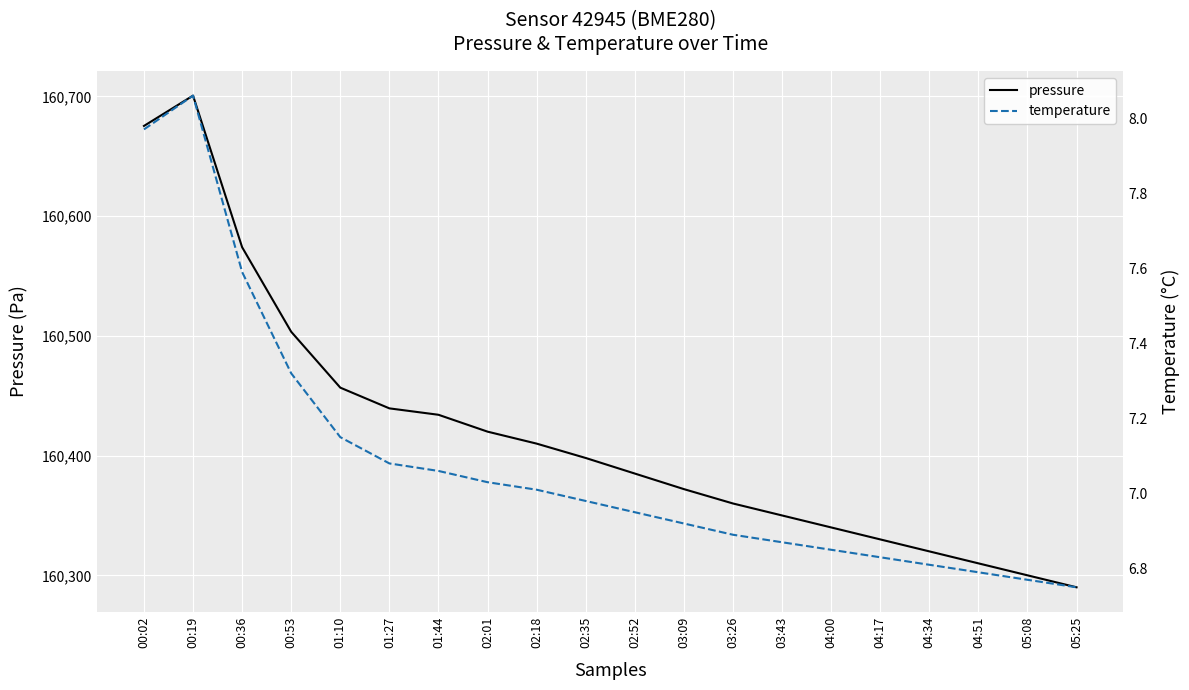

At how many categories does at least one series exceed 134646?

20